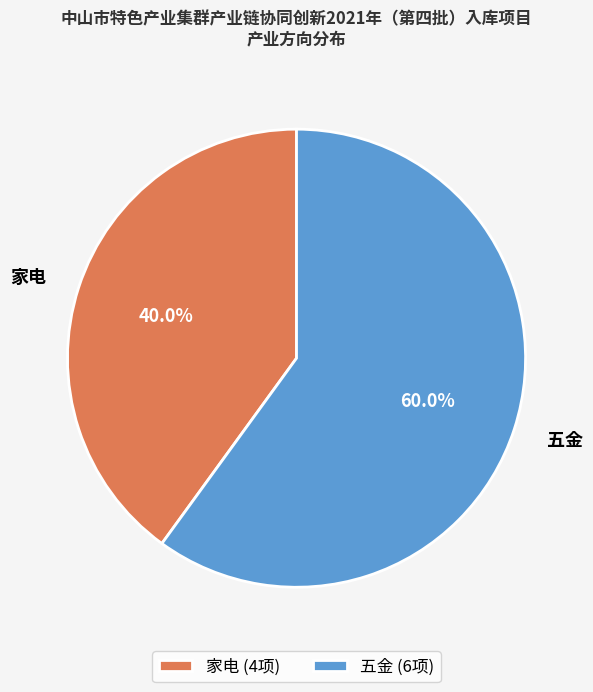

Which category accounts for the majority?

五金